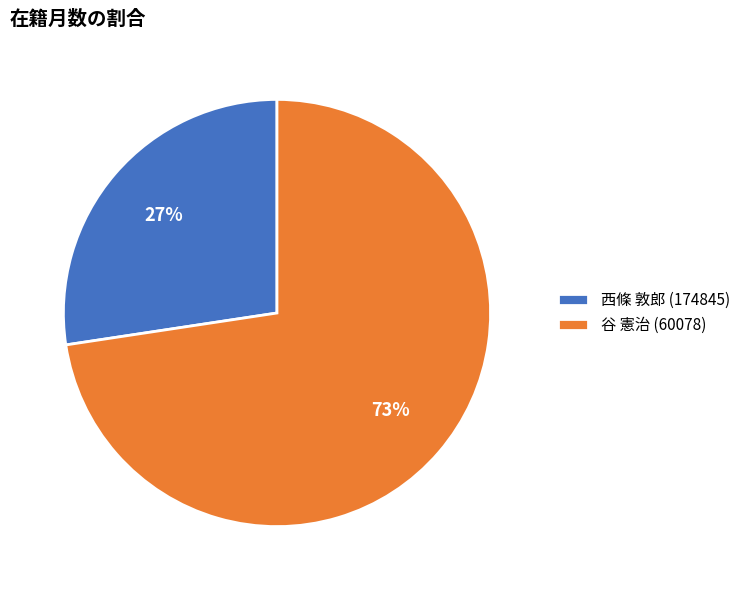

What percentage is the 西條 敦郎 (174845) slice, to the nearest percent?

27%